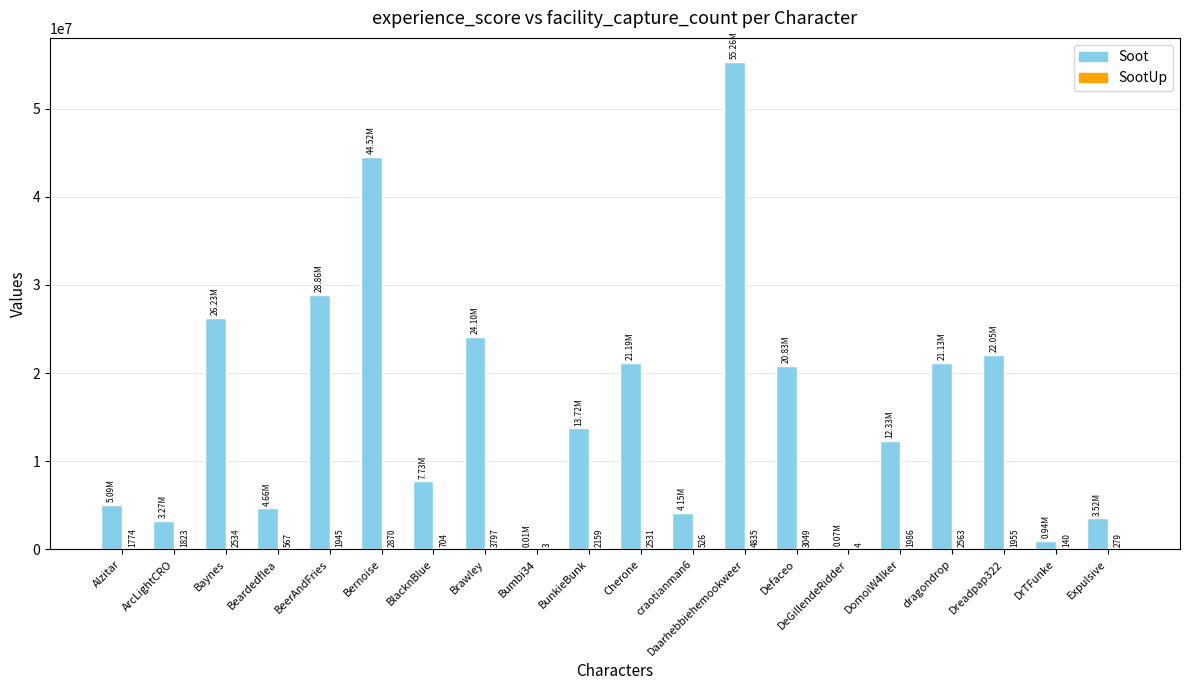

The Soot series shows 26229583 at Baynes. True or false?

True